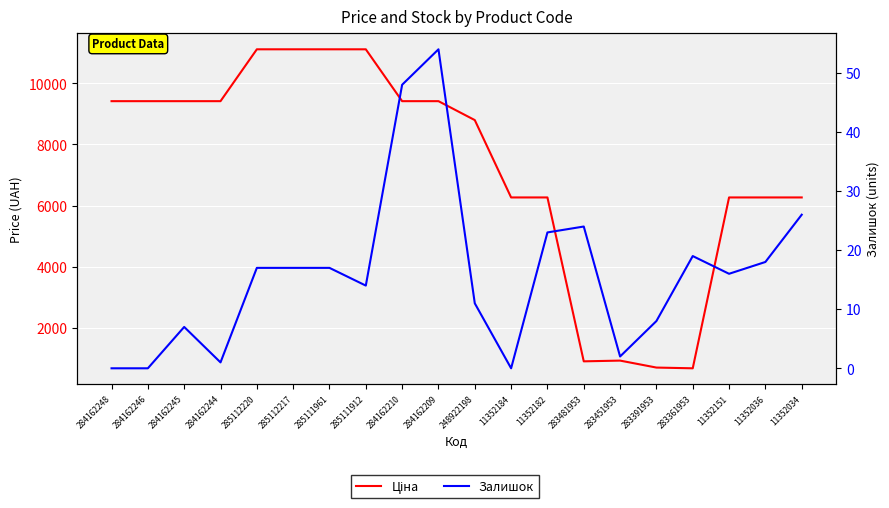

True or false: Залишок has more than 0 interior local peaks.

True